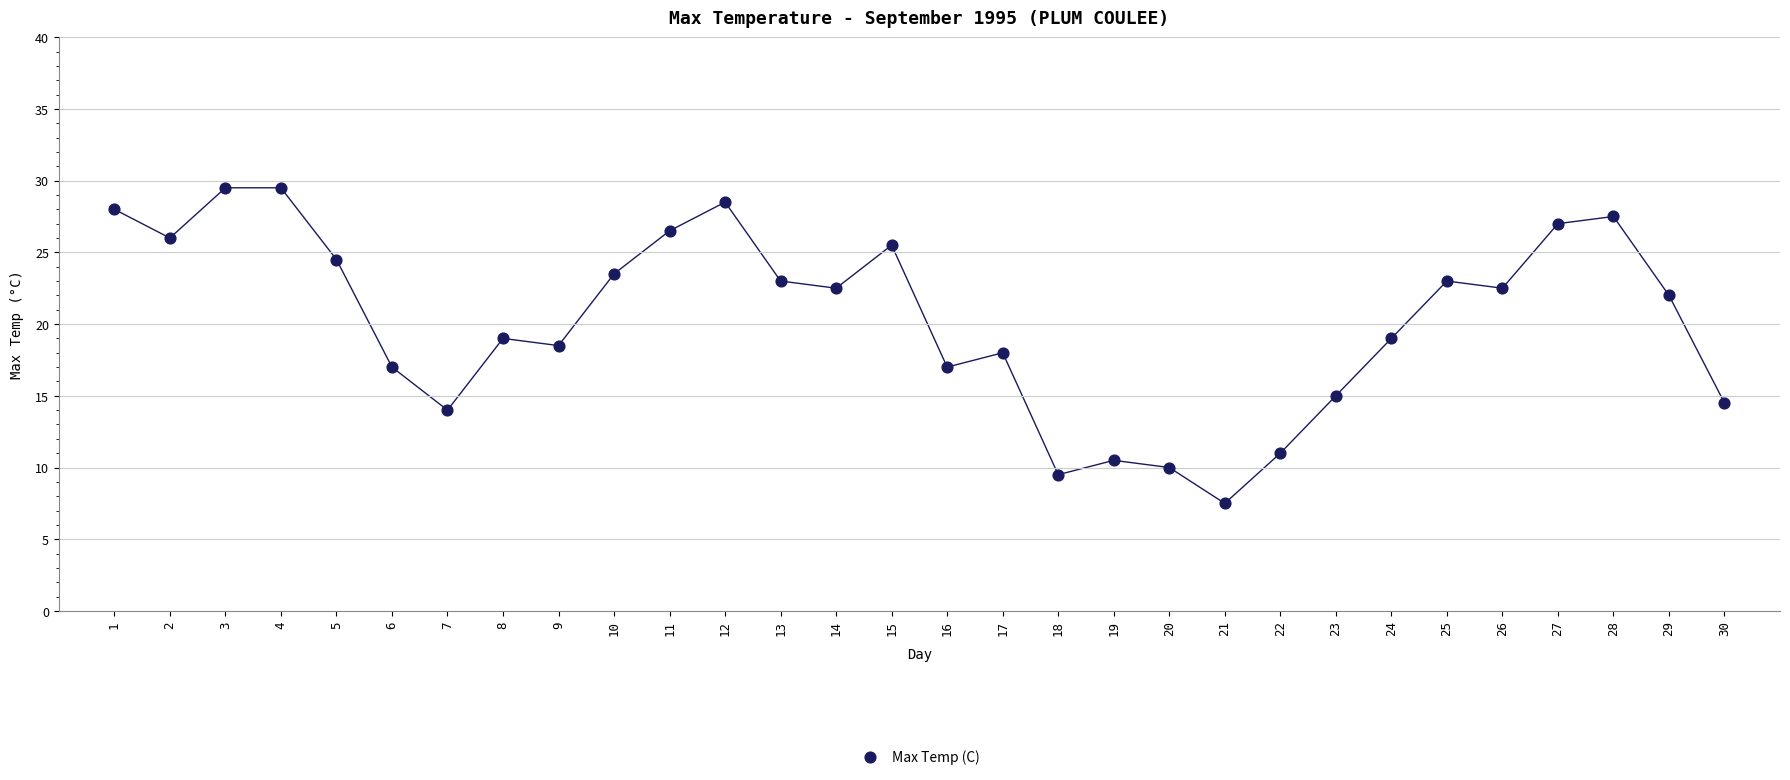

What is the range of X values (max minus min)?

29.0